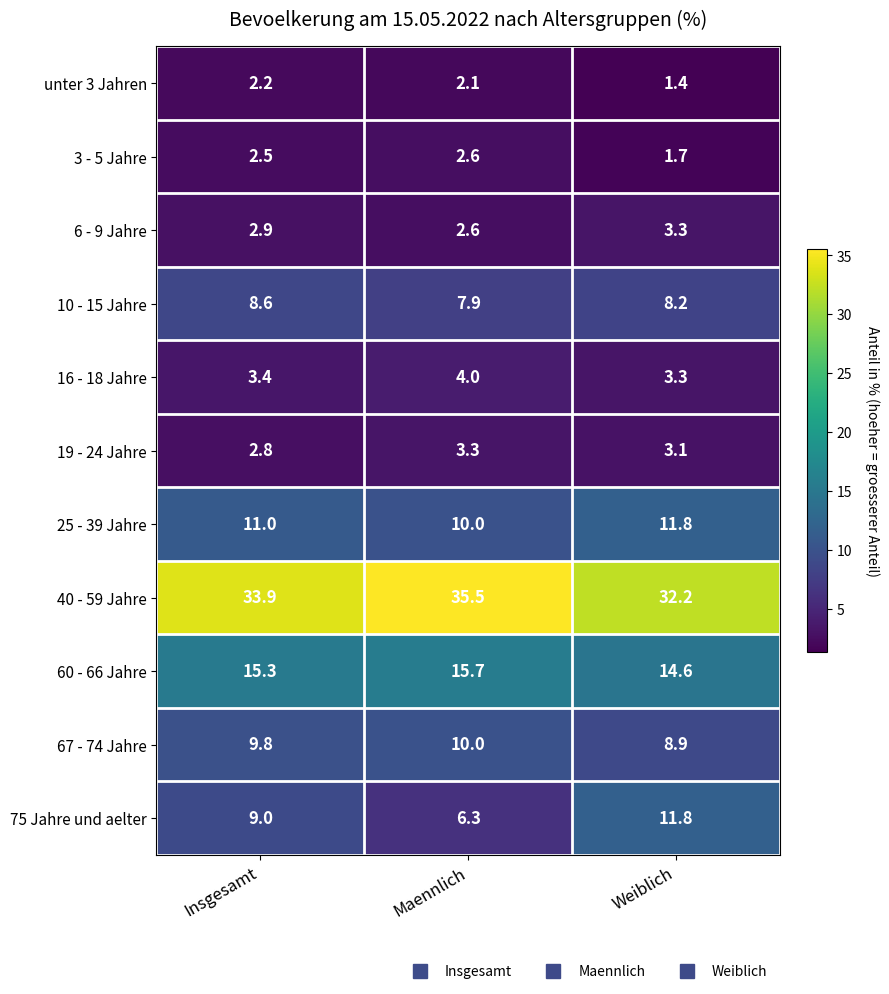

Which series changed the most between Insgesamt and Weiblich?

75 Jahre und aelter